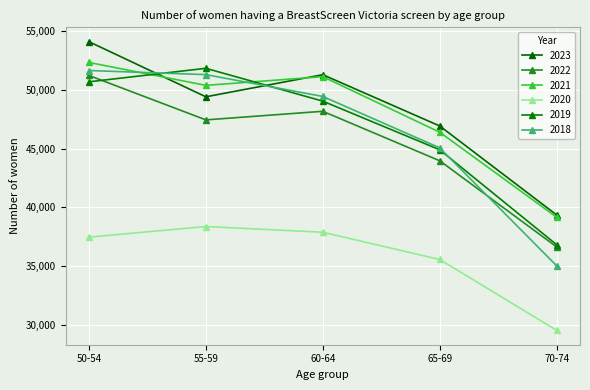

The value of 2023 at 70-74 is 39343. True or false?

True